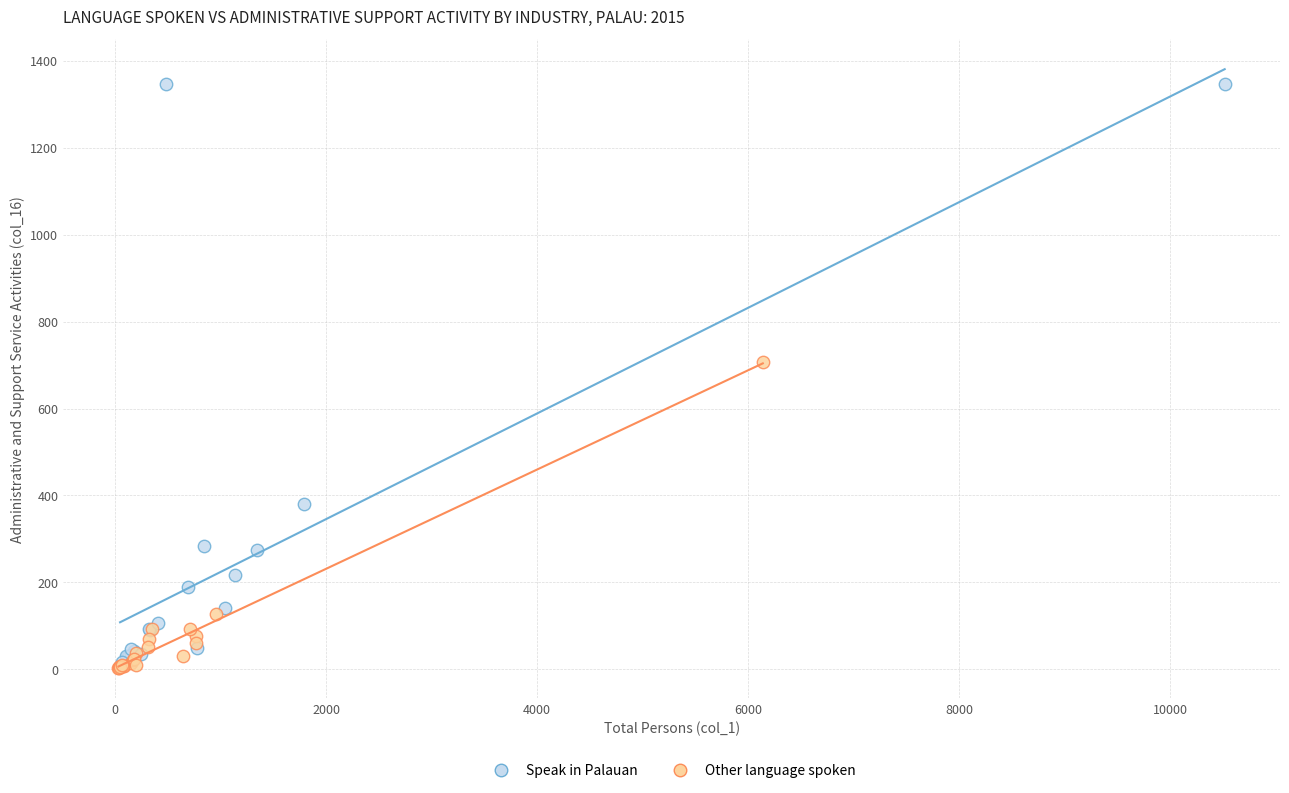

Which series reaches the maximum Y coordinate?

Speak in Palauan